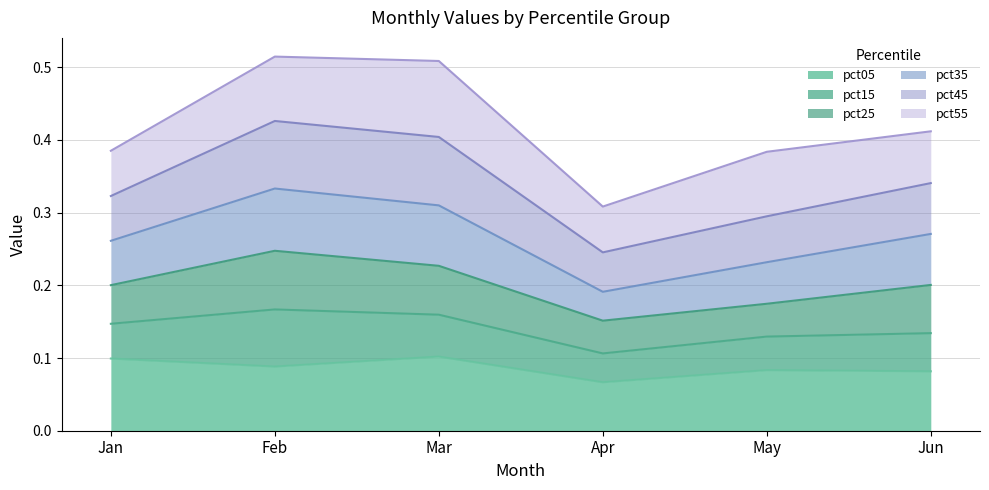

Which category has the lowest value in the pct05 series?

Apr